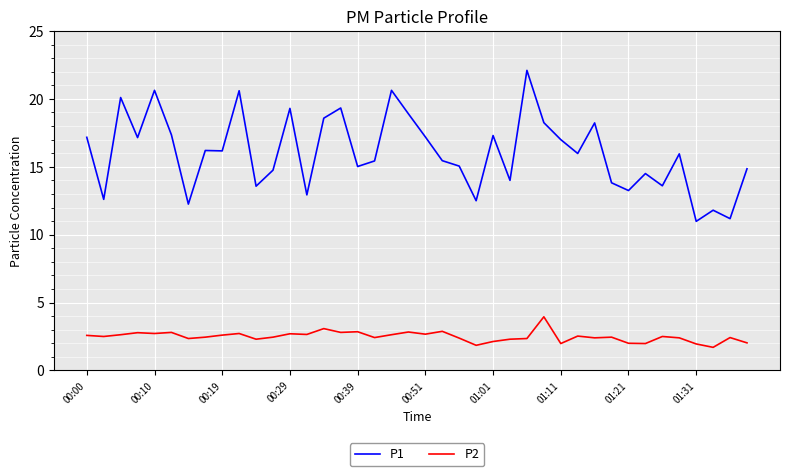

Which series has the largest total across all categories?

P1